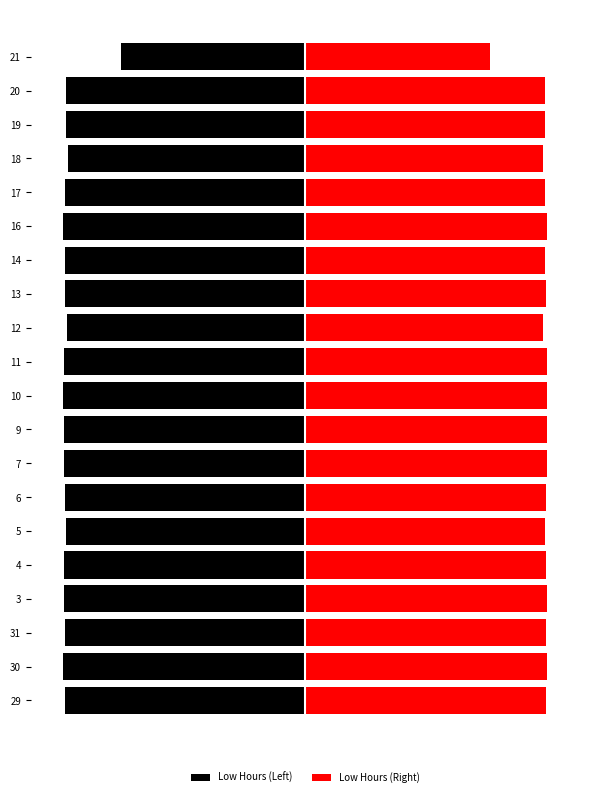

What is the sum of the Low Hours (Right) values at 14 and 5?

24.5